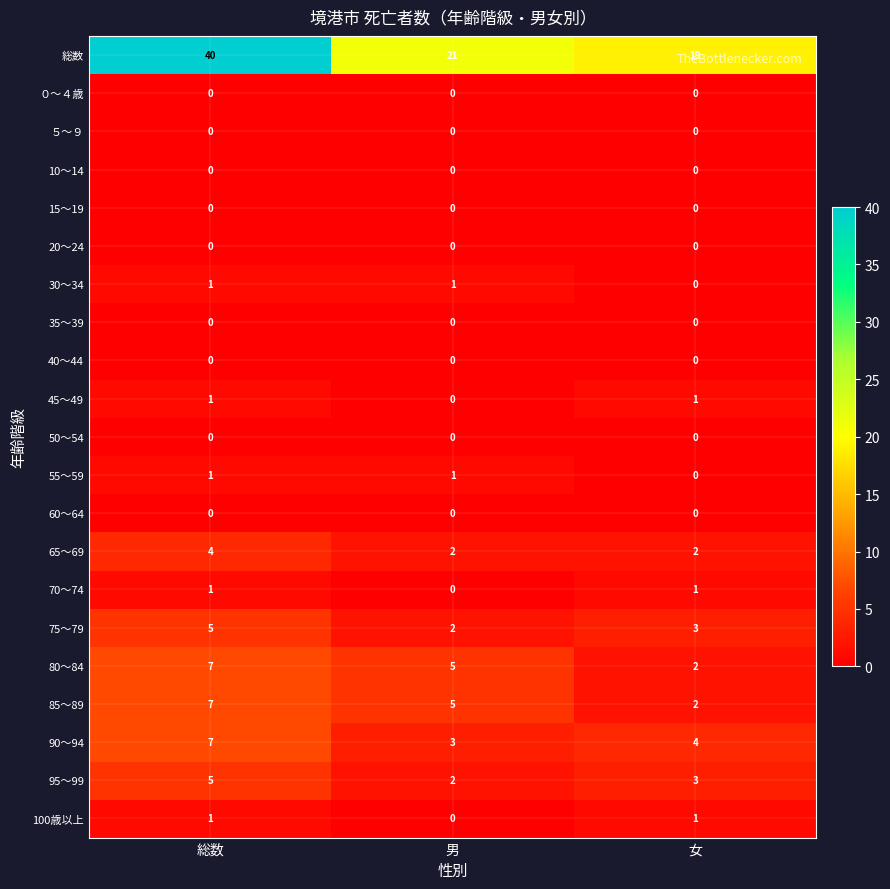

Which series has the widest spread of values?

総数